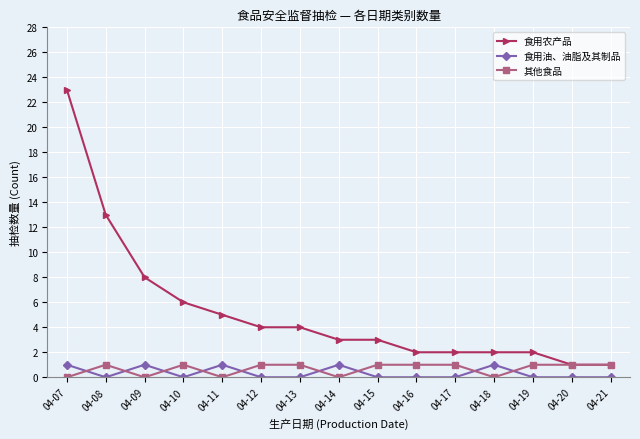

Which series has the largest total across all categories?

食用农产品